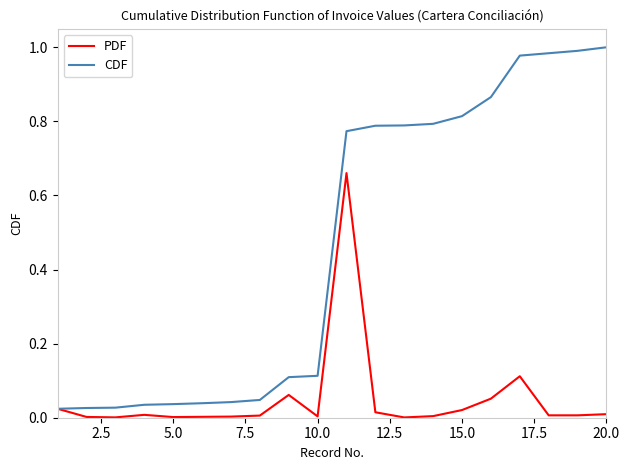

Which series has the widest spread of values?

CDF